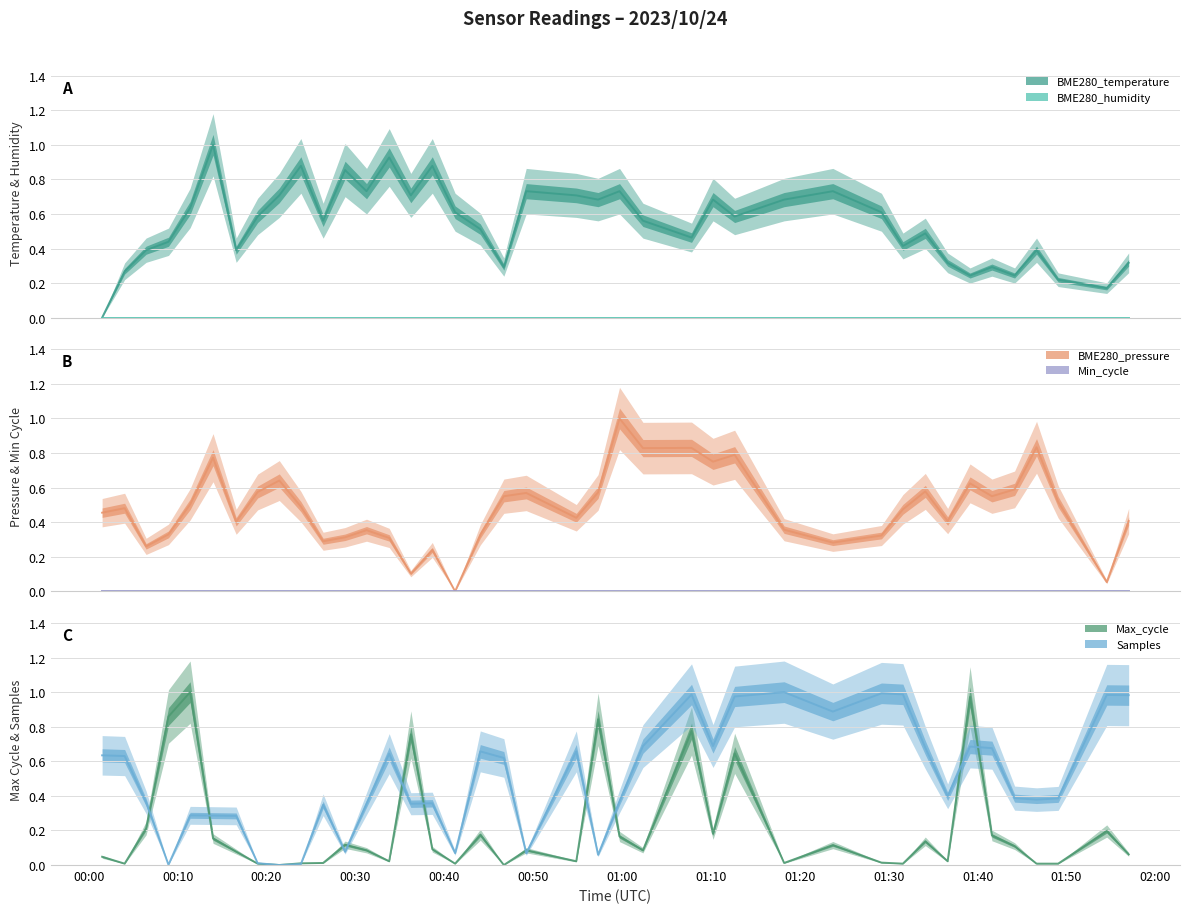

What is the difference between the highest and lowest values at 2023/10/24 00:16:35?

0.3